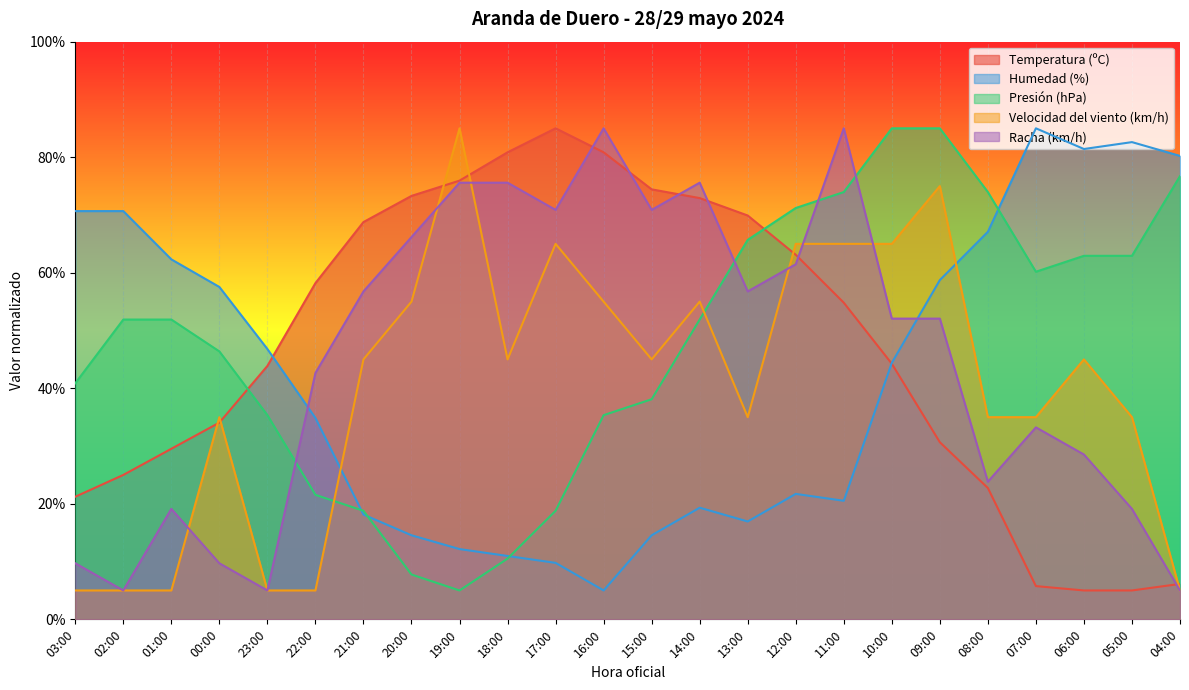

Does the chart display data point markers on the line(s)?

No